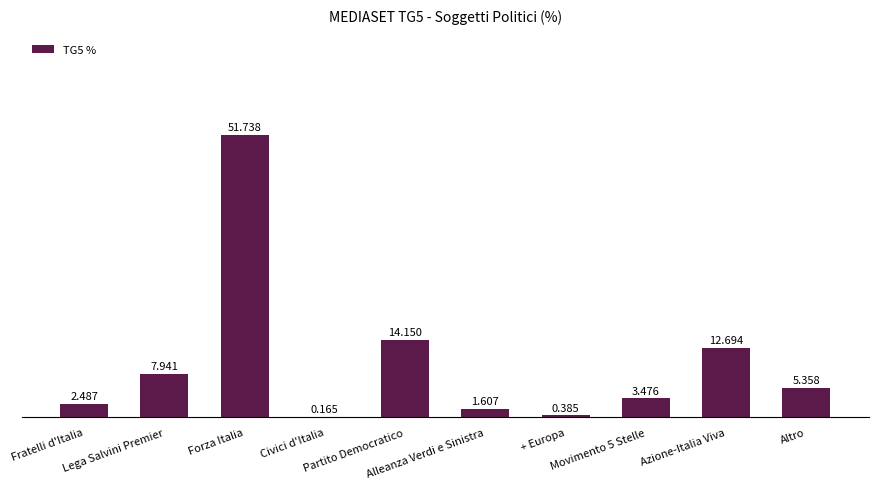

How many distinct data groups are displayed?

1